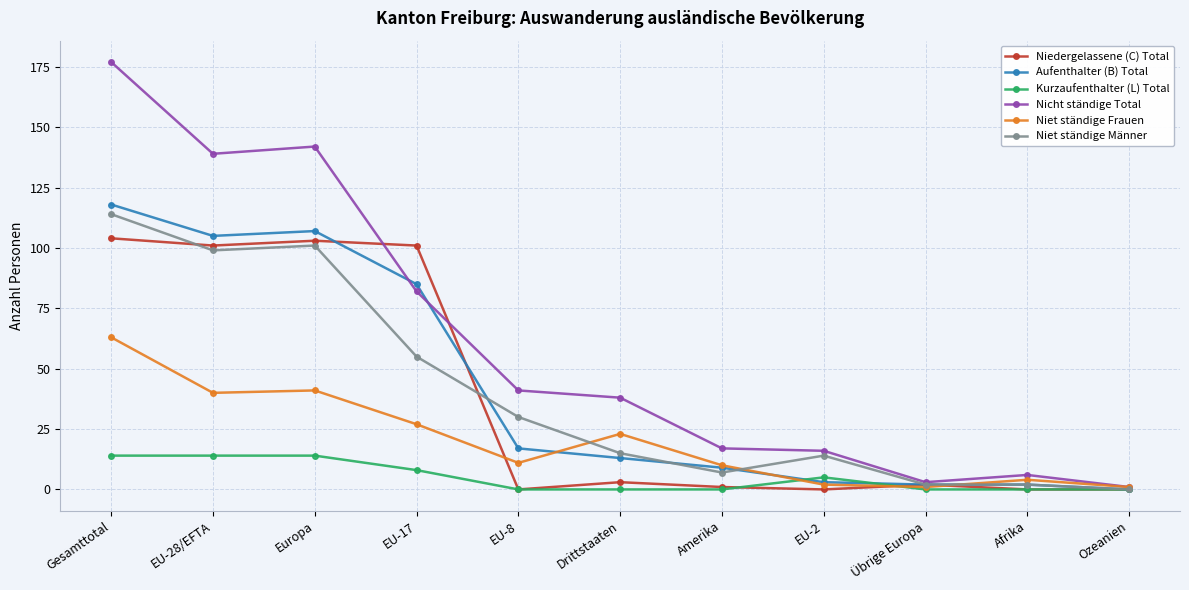

What is the total value across all series at Afrika?

14